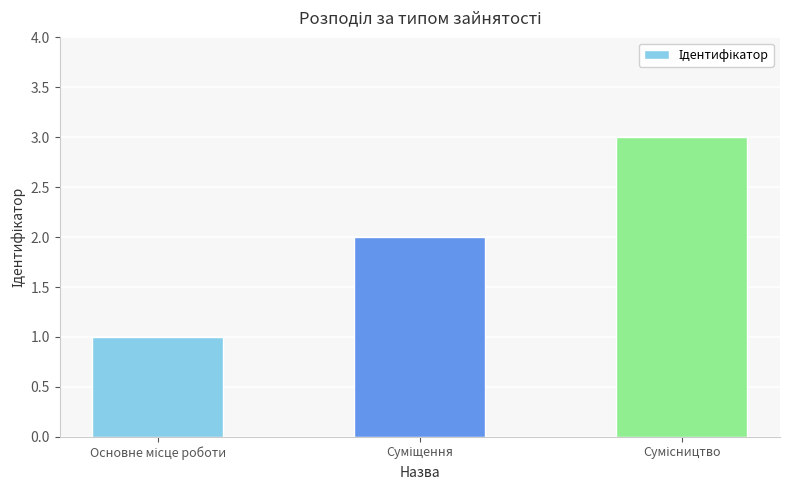

What is the greatest value displayed?

3